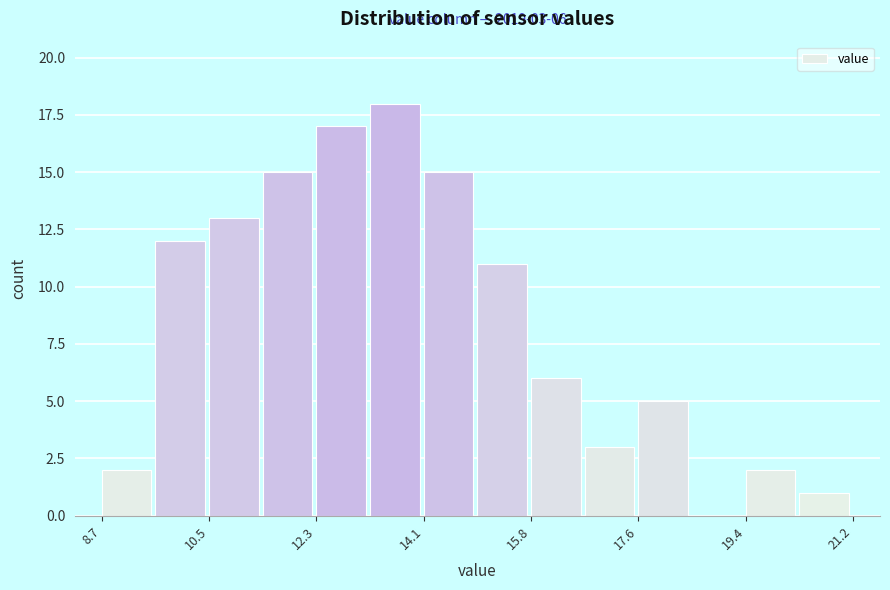

Over which range of the x-axis is the bar tallest?

13.2 to 14.0